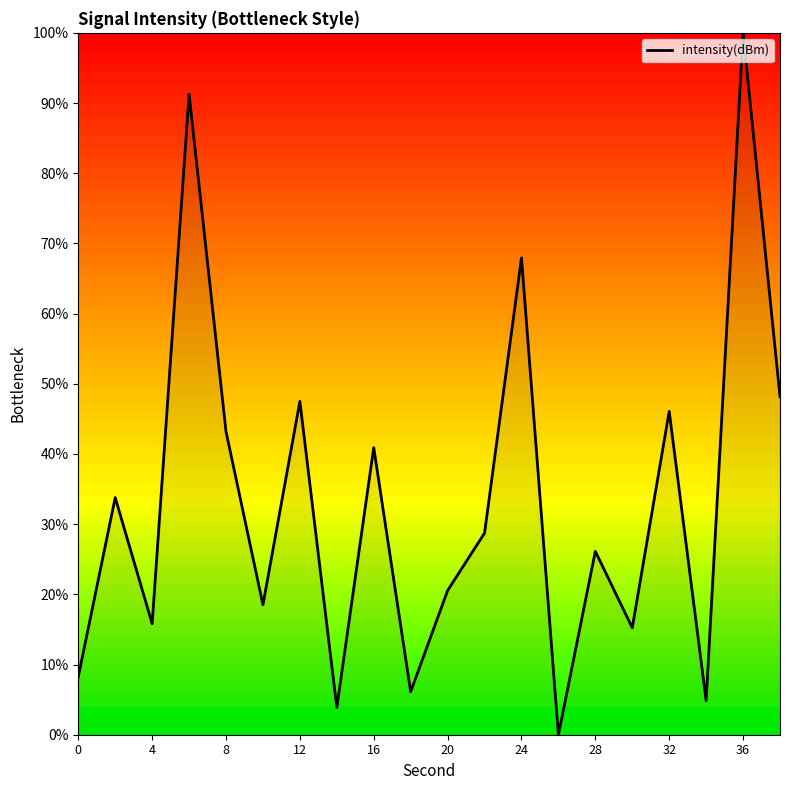

What is the greatest value displayed?

100.0